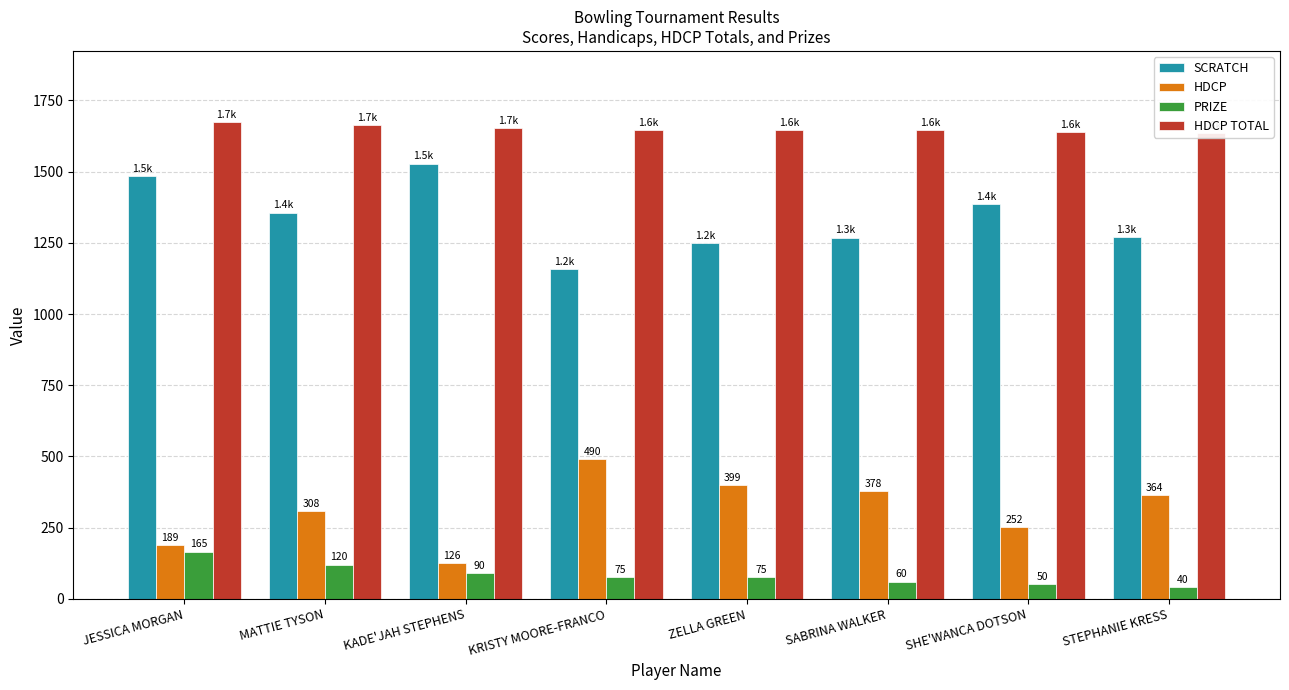

What is the difference between the highest and lowest values at SHE'WANCA DOTSON?

1588